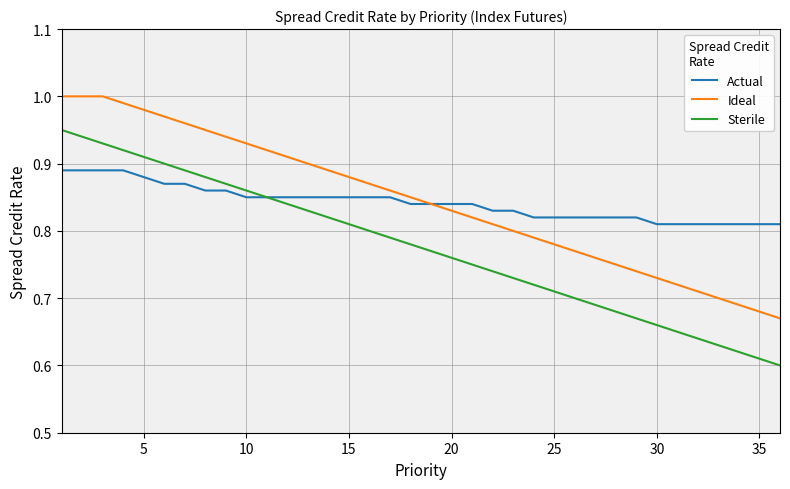

True or false: Sterile and Ideal cross at least once.

False